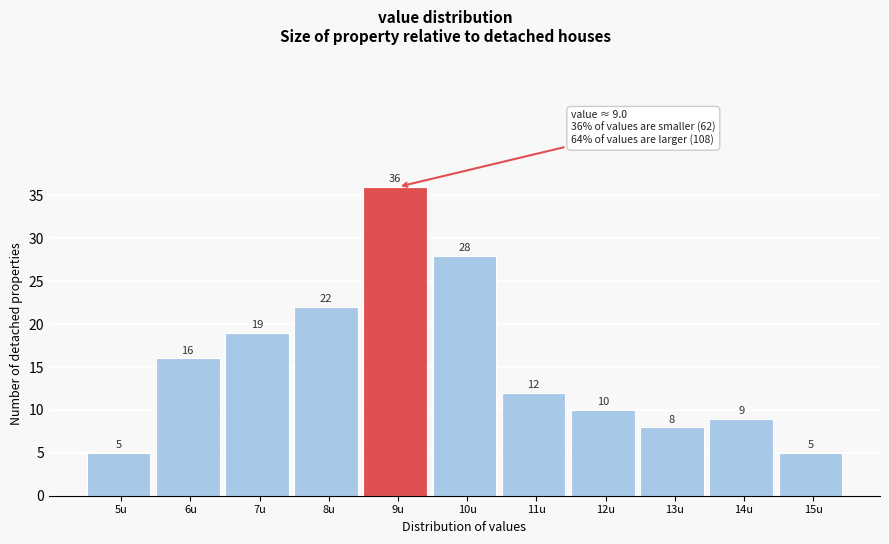

Reading right to left, what are all the values shown in this chart?

5	9	8	10	12	28	36	22	19	16	5